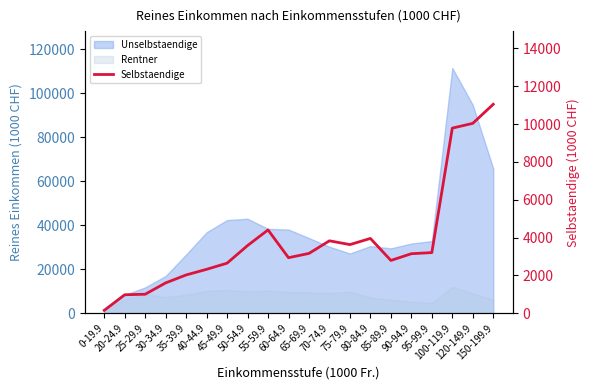

Which label corresponds to the smallest value in the chart?

0-19.9